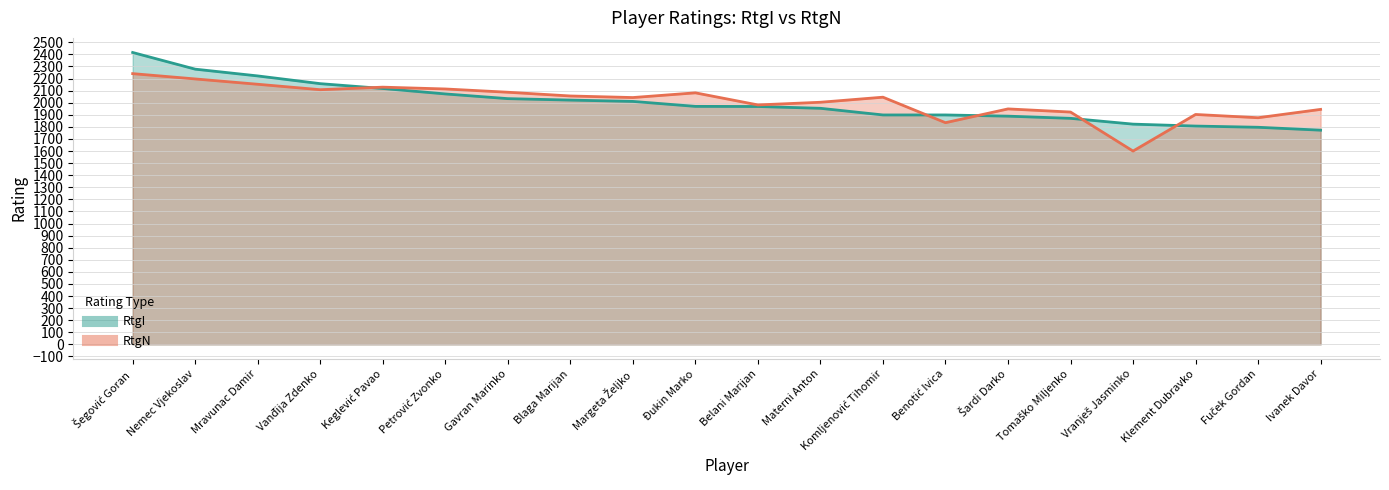

What is the approximate value of RtgI at Klement Dubravko, to the nearest 10?

1810